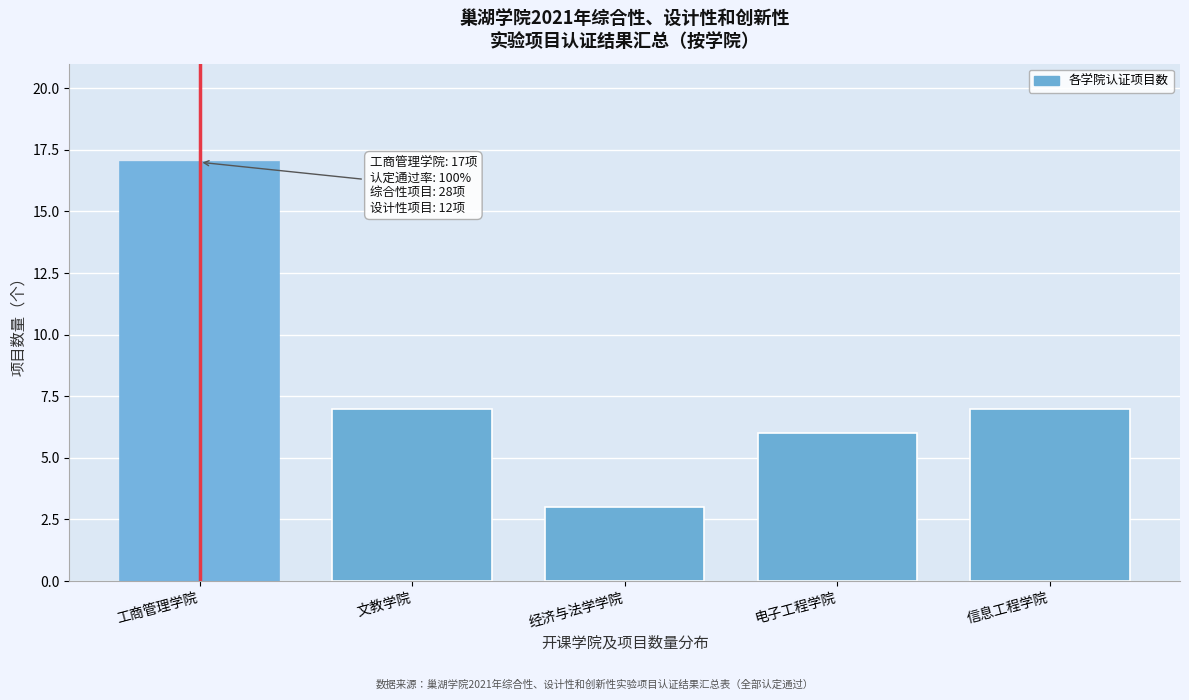

Reading left to right, what are all the values shown in this chart?

工商管理学院=17	文教学院=7	经济与法学学院=3	电子工程学院=6	信息工程学院=7